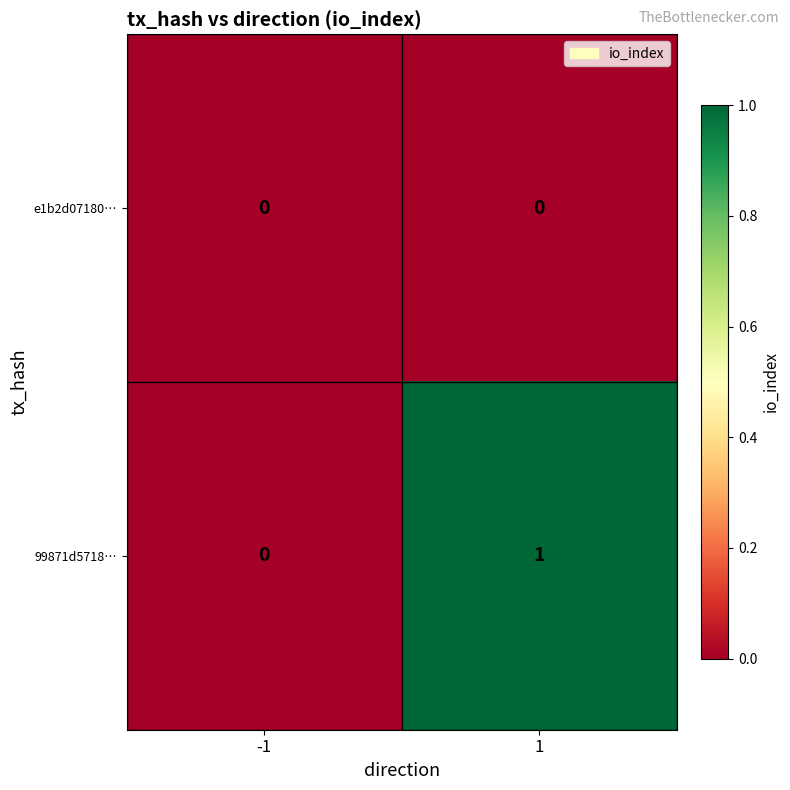

Which series has the largest range (max minus min)?

99871d5718…